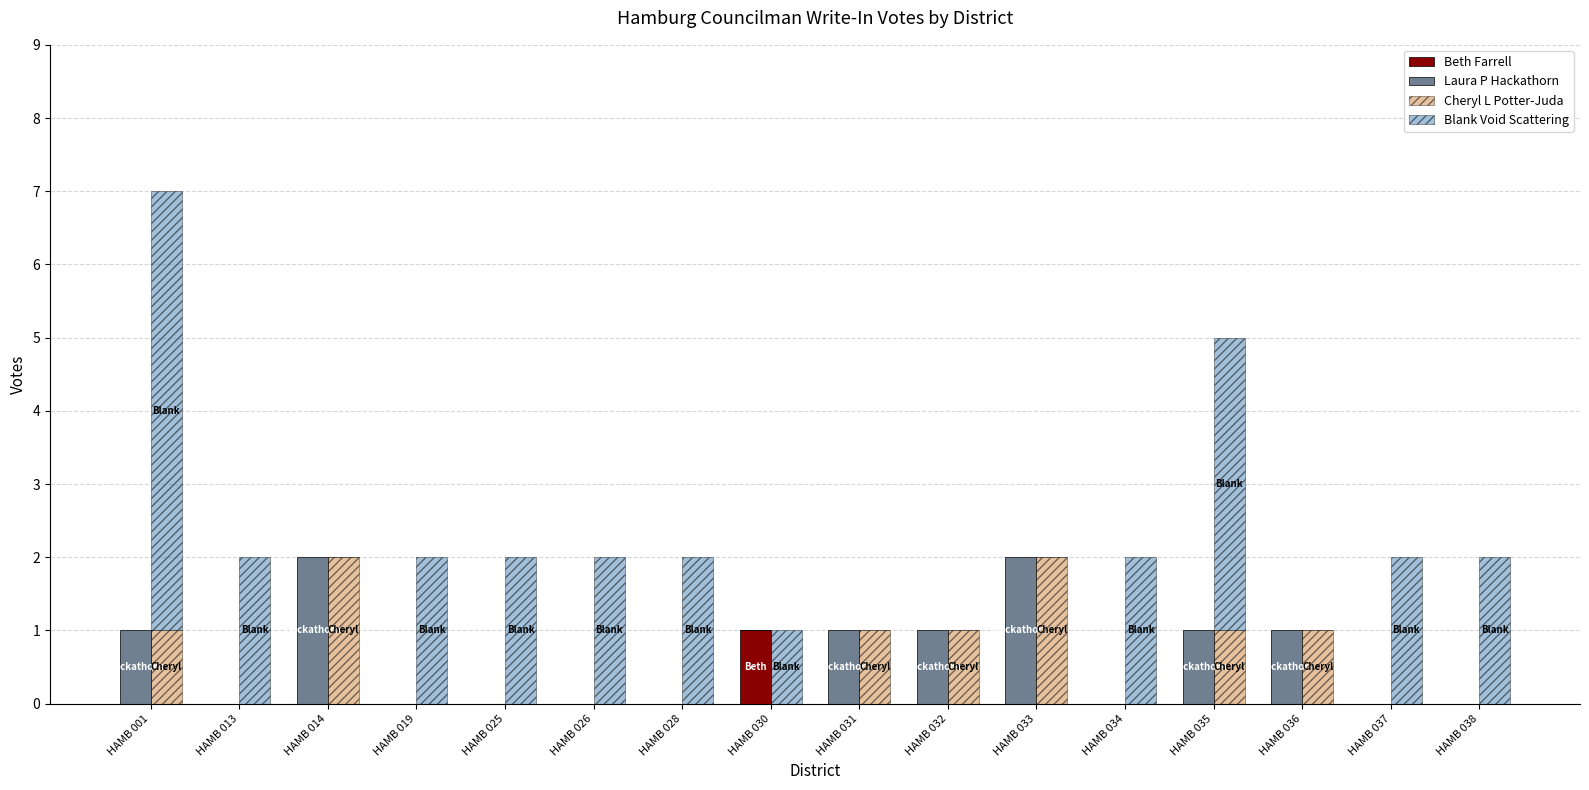

Reading left to right, what are all the values shown in this chart?

Beth Farrell: 0	0	0	0	0	0	0	1	0	0	0	0	0	0	0	0
Laura P Hackathorn: 1	0	2	0	0	0	0	0	1	1	2	0	1	1	0	0
Cheryl L Potter-Juda: 1	0	2	0	0	0	0	0	1	1	2	0	1	1	0	0
Blank Void Scattering: 6	2	0	2	2	2	2	1	0	0	0	2	4	0	2	2